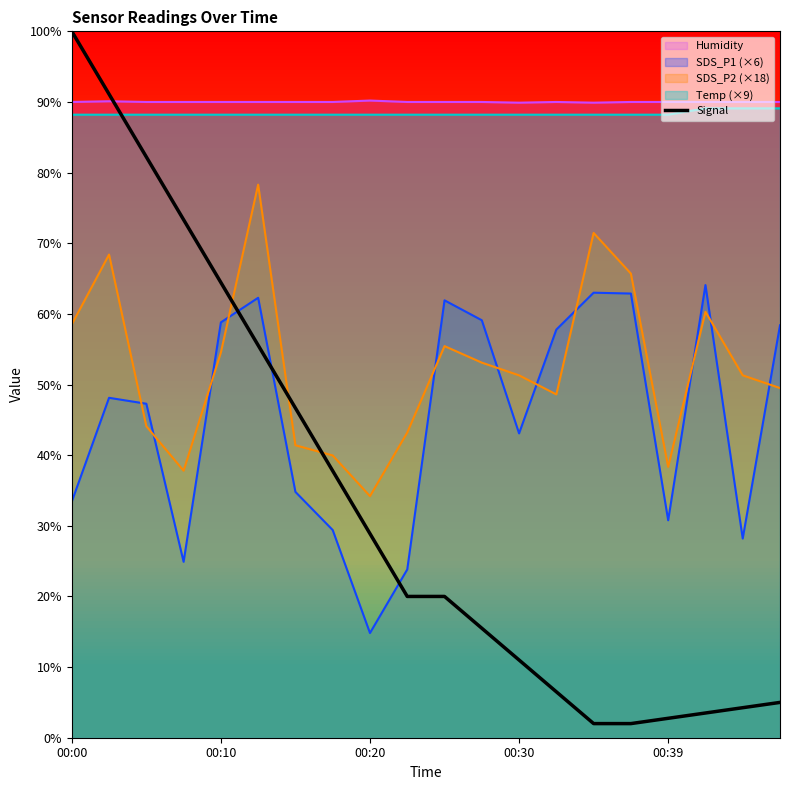

What is the ratio of the value at 6 to the value at 18?

11.0